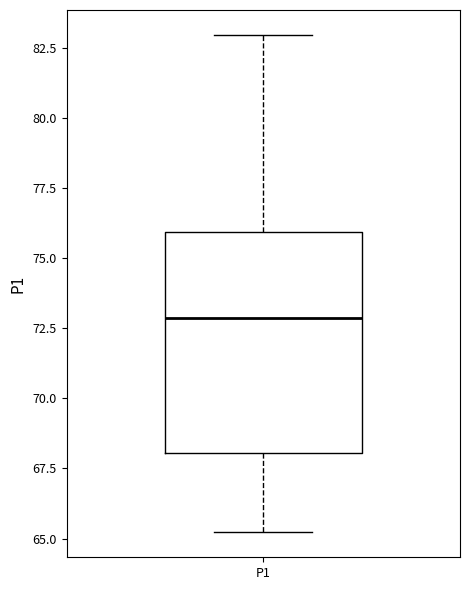

Where does the median line of the box for P1 sit on the y-axis? The values are not printed on the chart, so give them approximately, as read against the axis.

73